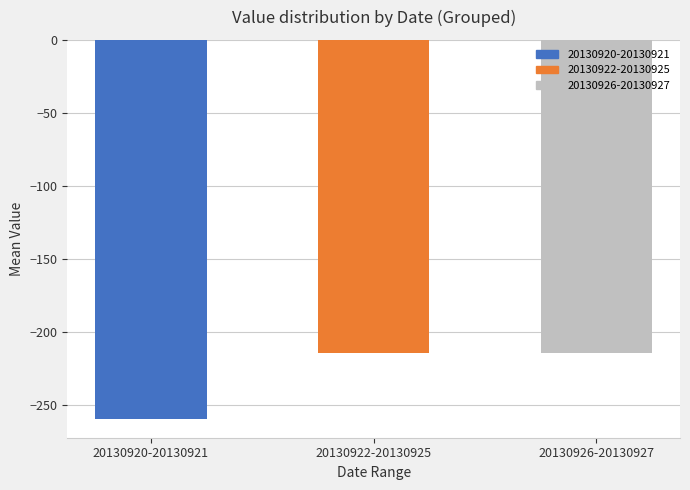

What is the minimum value shown in the chart?

-259.6